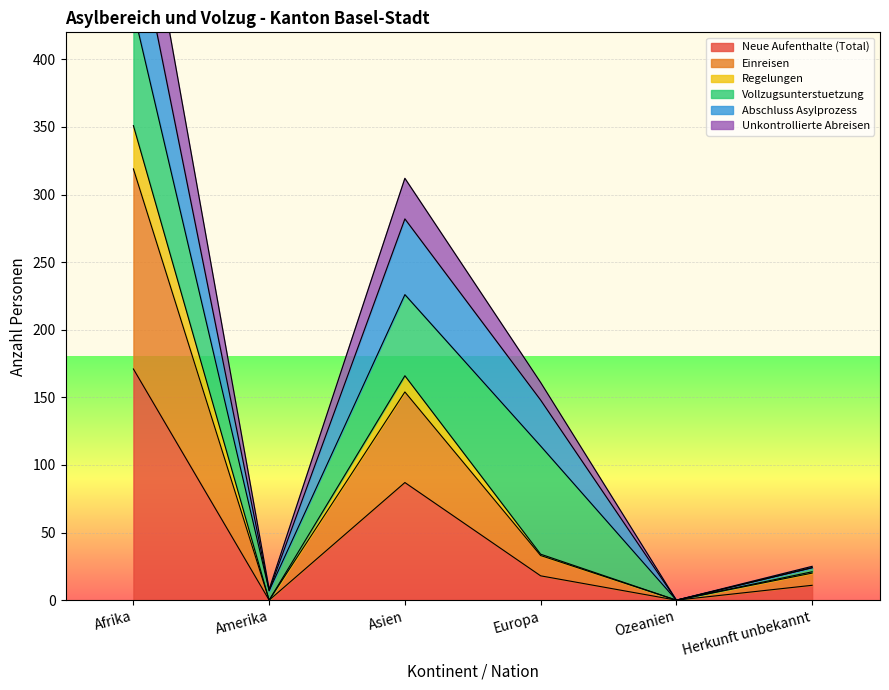

Is it true that Neue Aufenthalte (Total) equals 0 at Amerika?

True